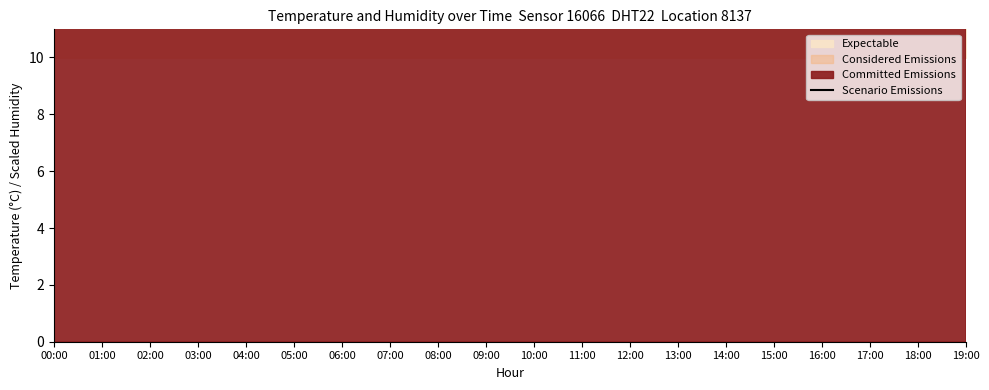

Rank the categories by value from highest to lowest.

00:00, 01:00, 02:00, 03:00, 04:00, 05:00, 06:00, 07:00, 08:00, 09:00, 10:00, 11:00, 12:00, 13:00, 14:00, 15:00, 16:00, 17:00, 18:00, 19:00